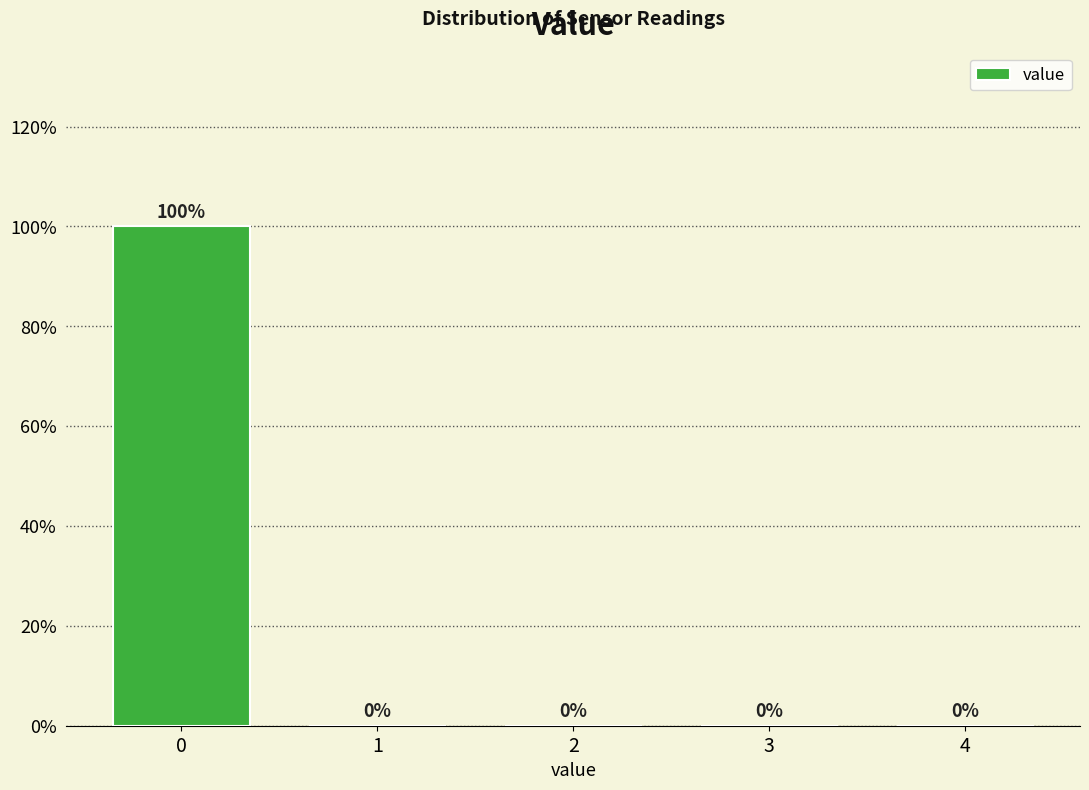

Reading left to right, transcribe all the data shown in this chart.

0=100	1=0	2=0	3=0	4=0